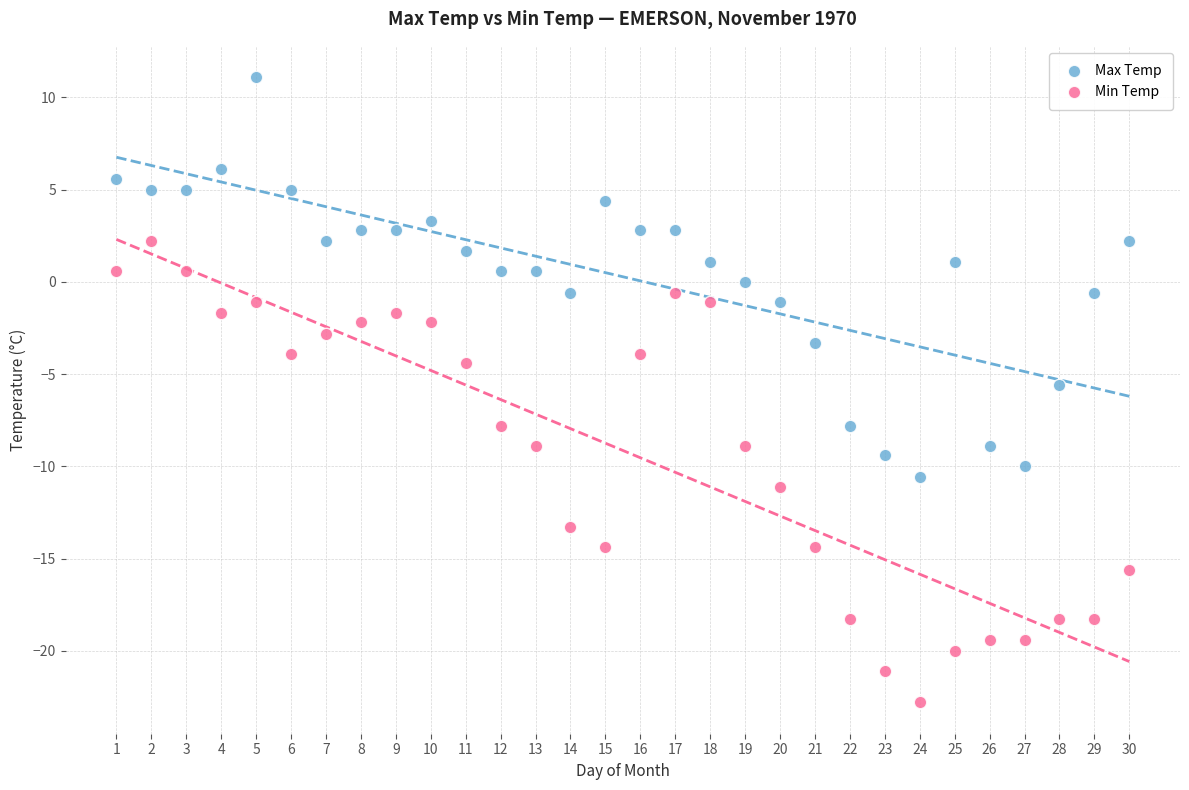

Which series reaches the maximum Y coordinate?

Max Temp